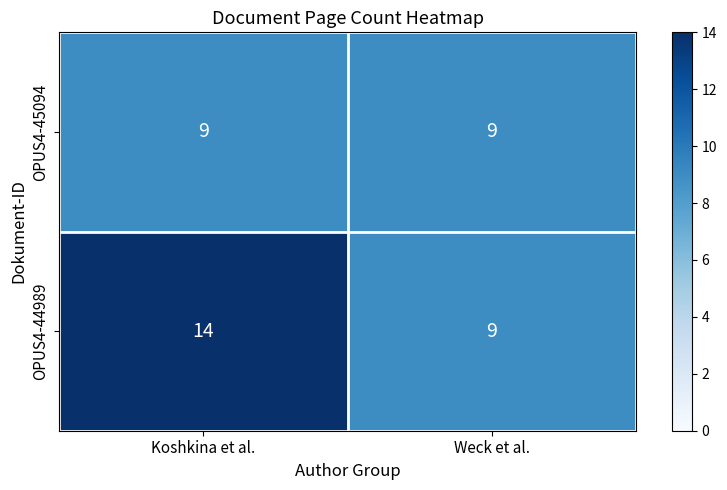

Count the number of categories in the chart.

2